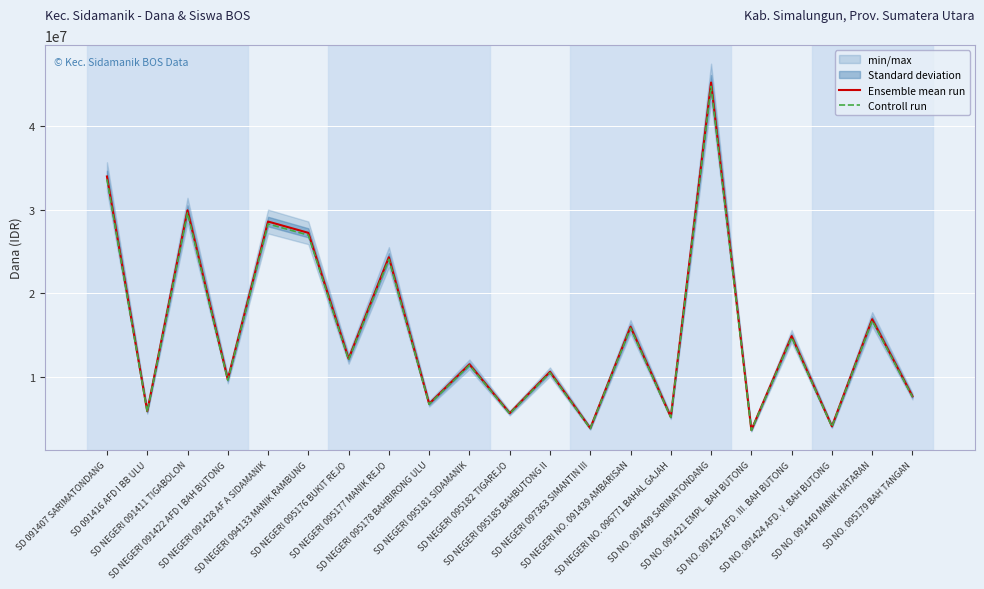

What is the maximum value shown in the chart?

45225000